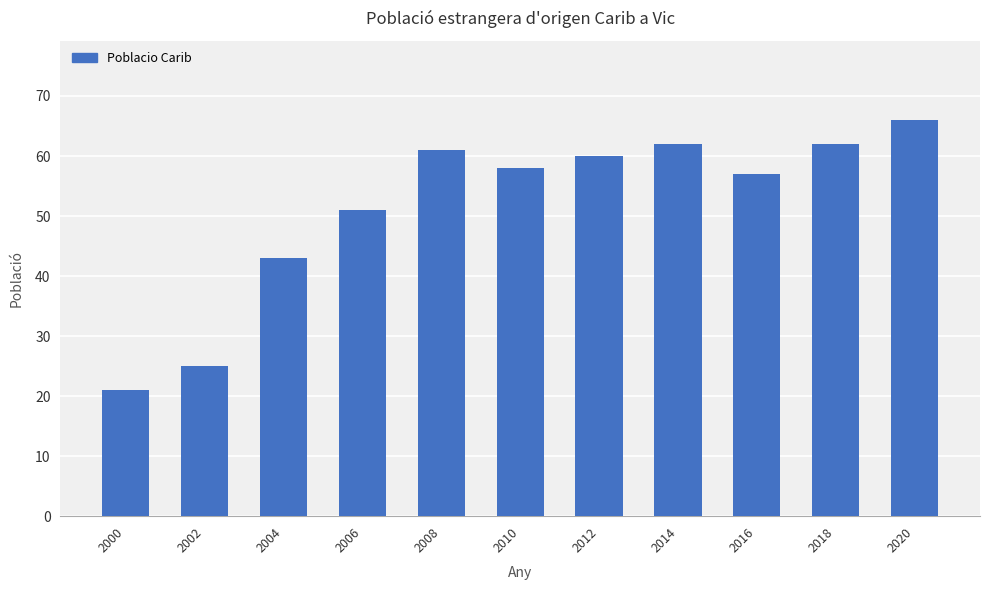

What is the difference between the second highest and minimum values?

41